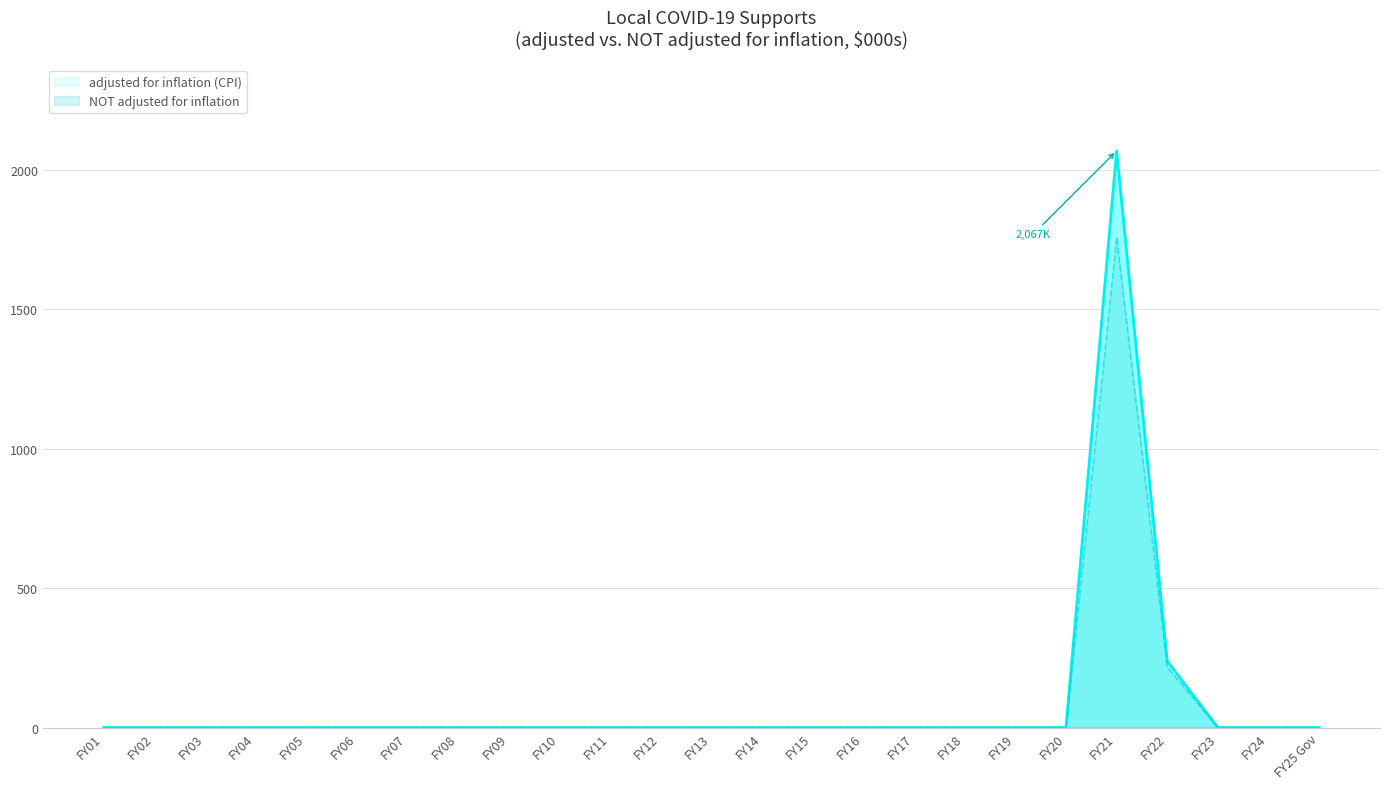

The value of NOT adjusted for inflation at FY17 is 0.0. True or false?

True